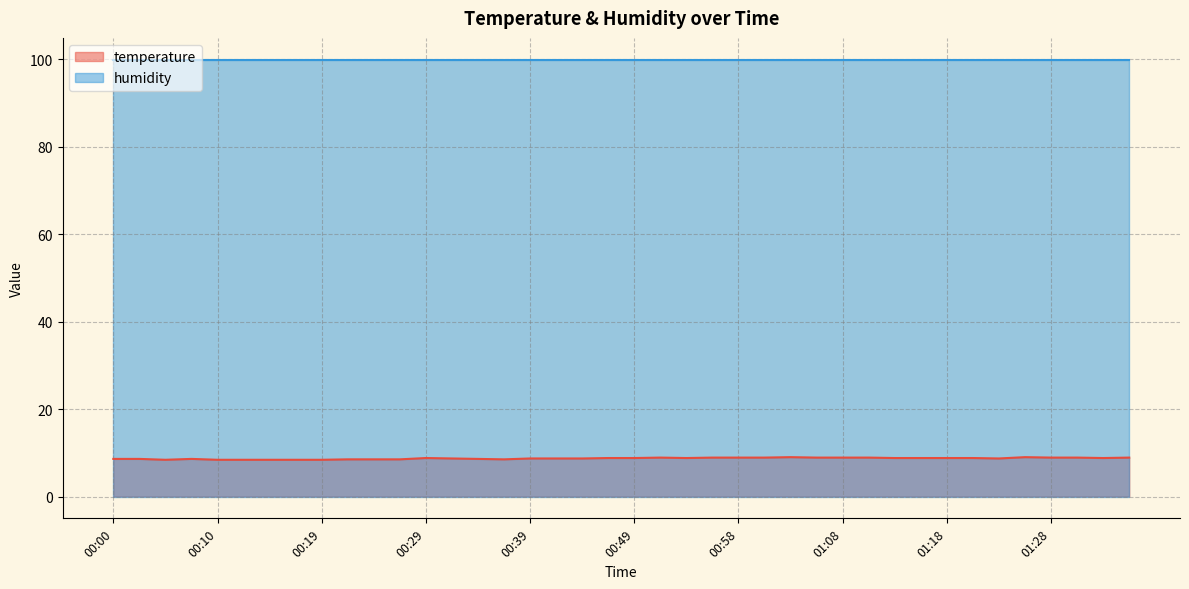

Where is the first local minimum?

00:05